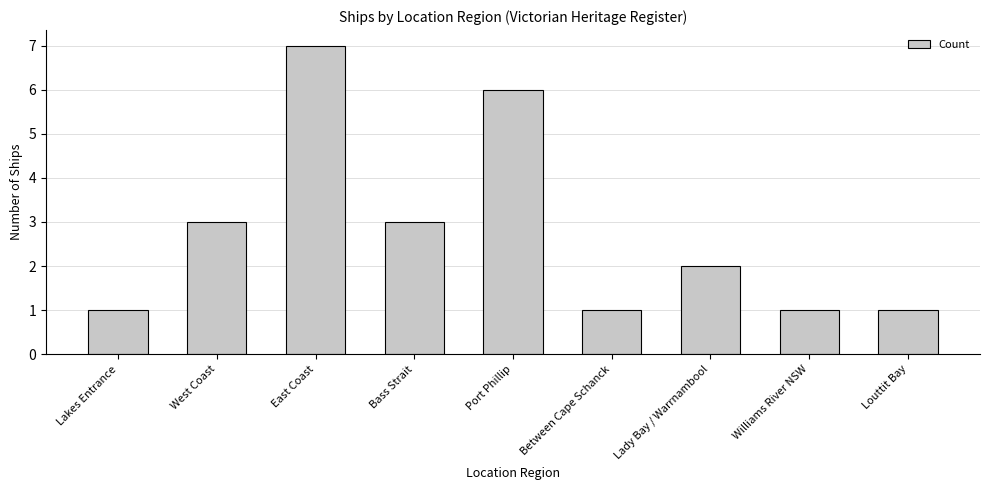

What is the ratio of the value at East Coast to the value at Lady Bay / Warrnambool?

3.5